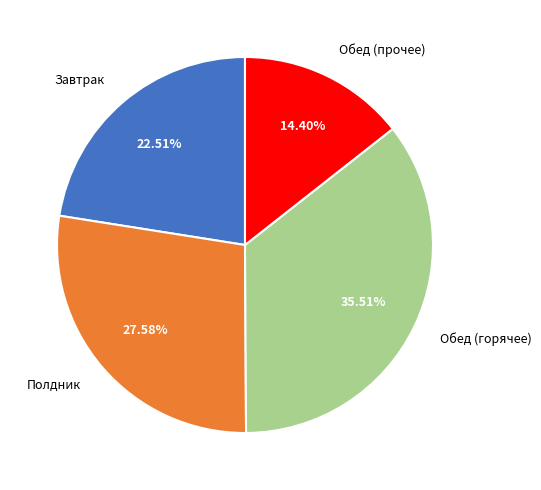

Between Обед (прочее) and Обед (горячее), which is larger?

Обед (горячее)